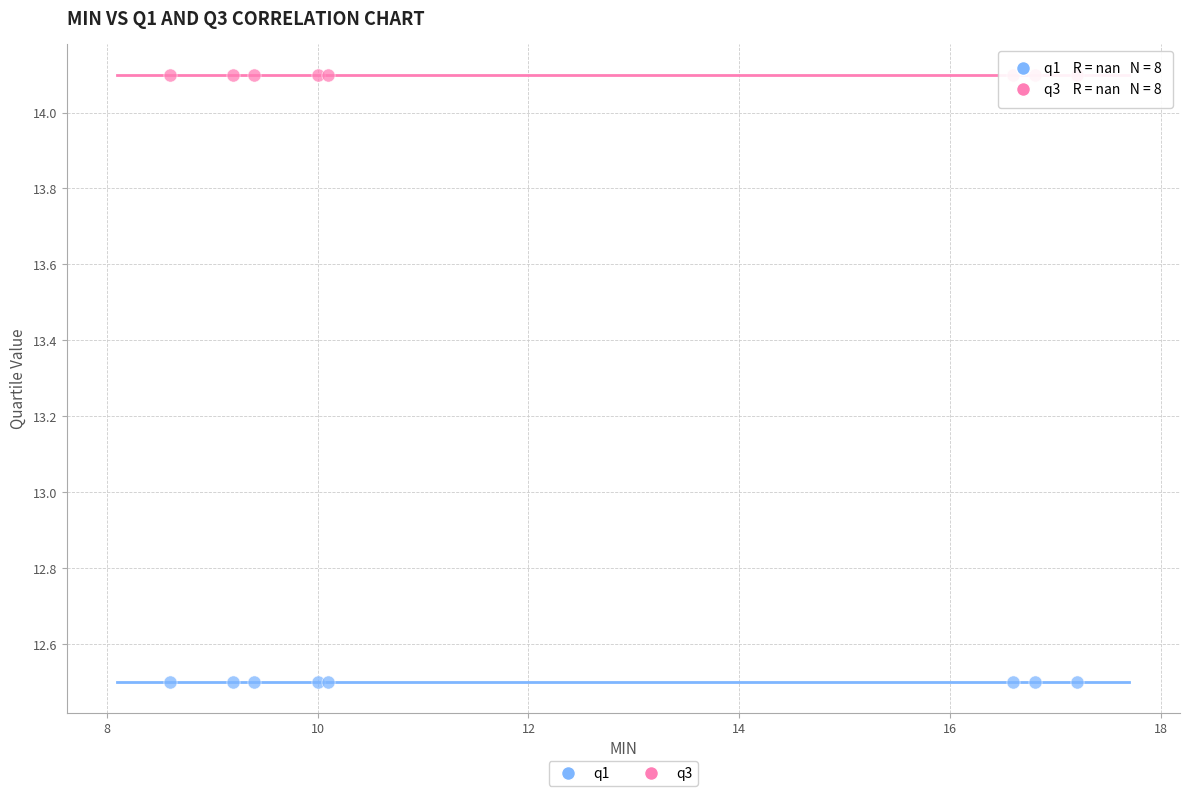

Which series reaches the maximum Y coordinate?

q3